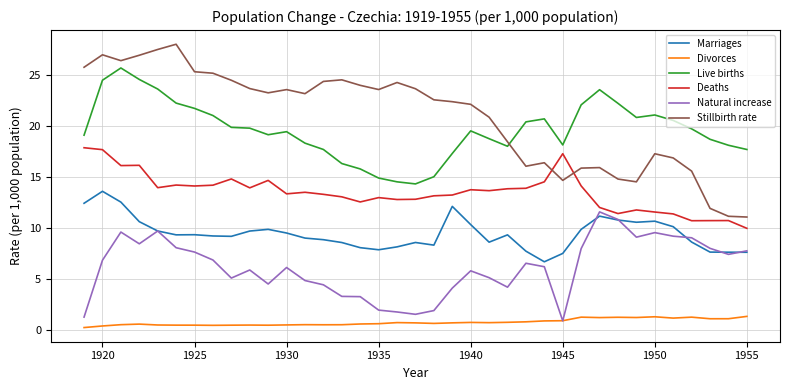

Which series has the largest total across all categories?

Stillbirth rate